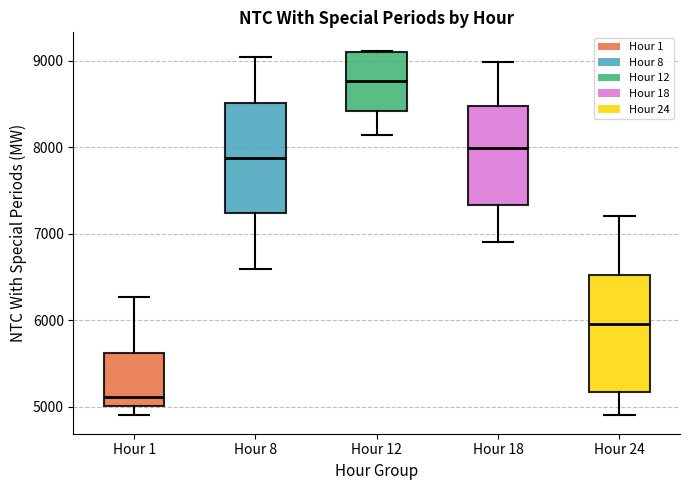

Where is the lower edge of the box for Hour 12 on the y-axis? The values are not printed on the chart, so give them approximately, as read against the axis.

8400